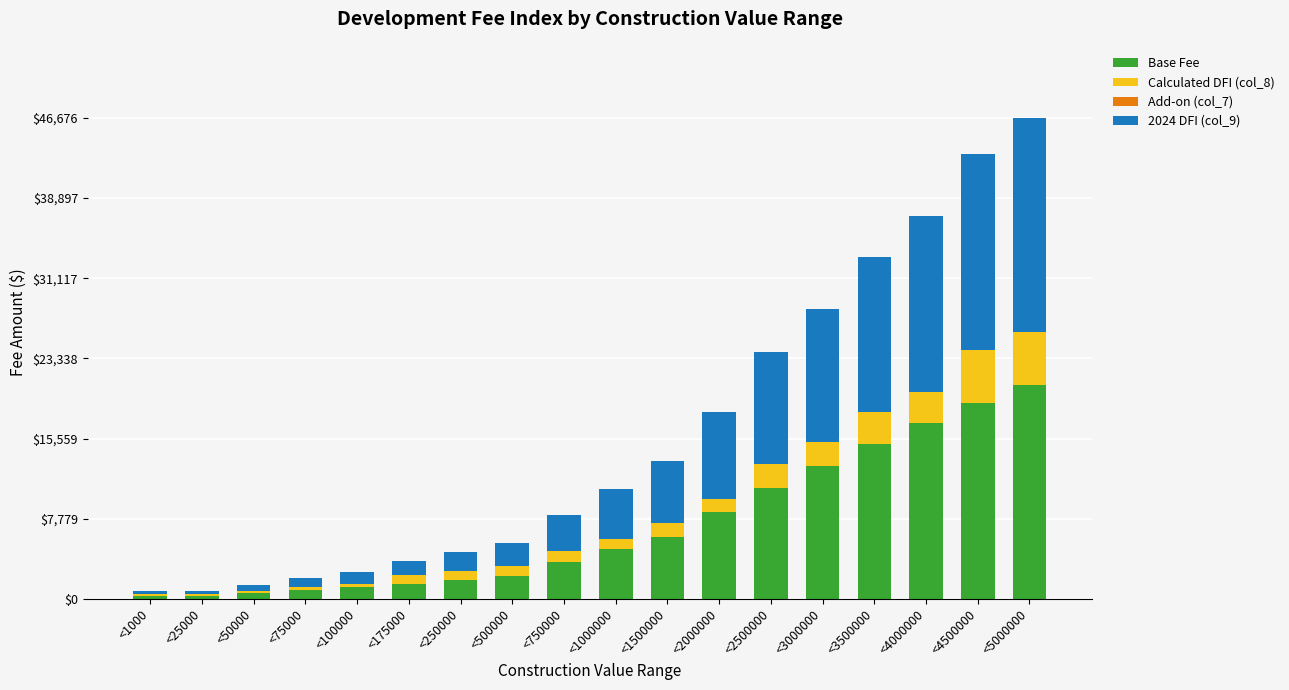

At which category is the sum across all series the highest?

<5000000